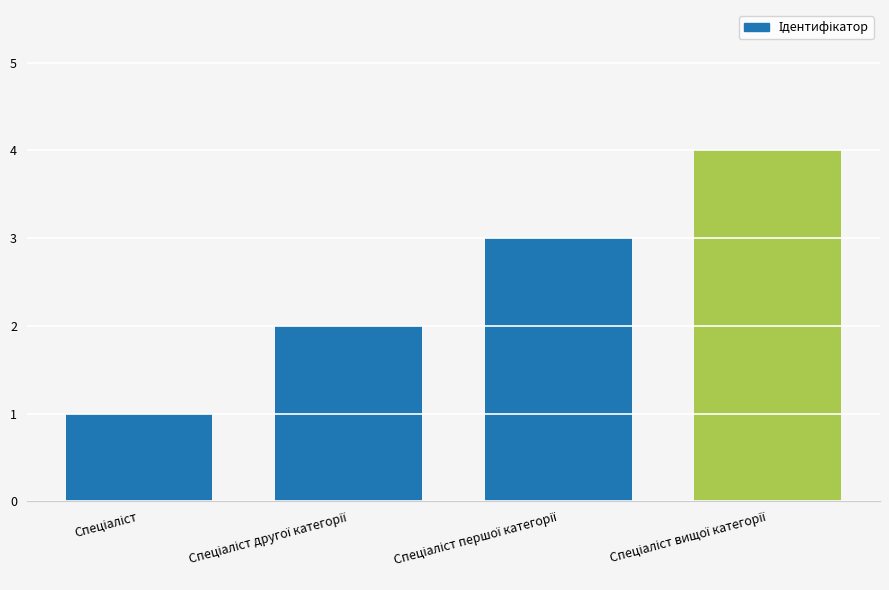

What is the difference between the maximum and minimum values?

3